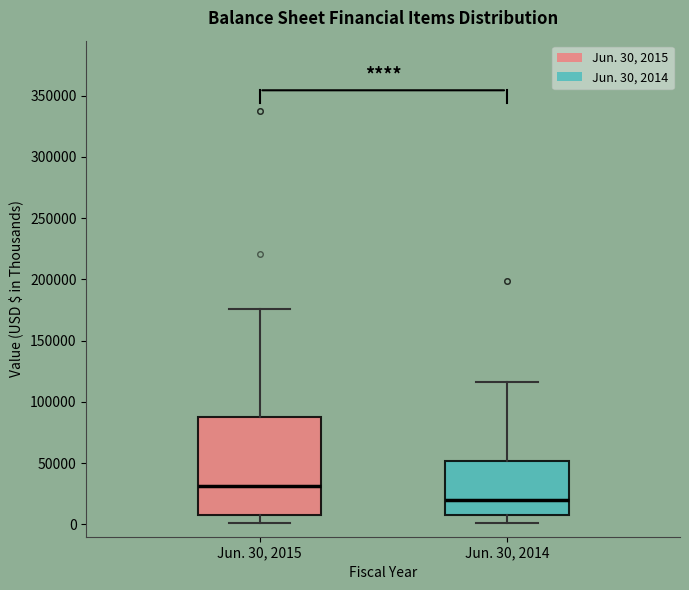

Comparing the boxes themselves (not the whiskers), which one is the tallest?

Jun. 30, 2015